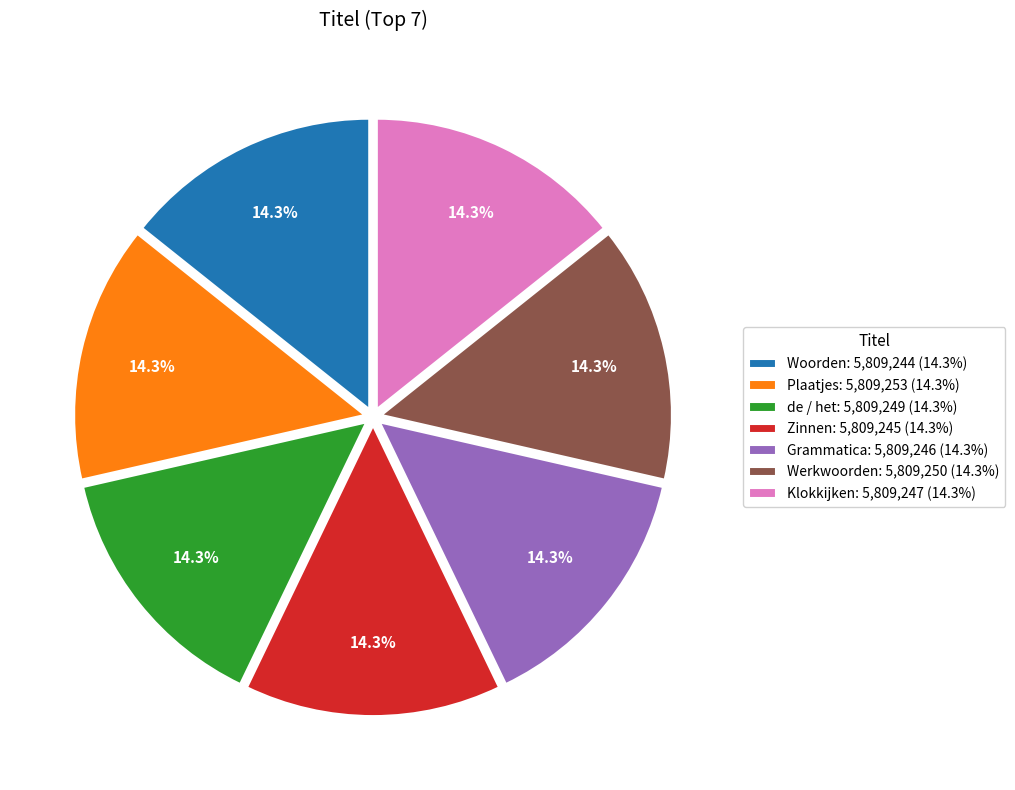

Approximately how many times larger is the value at Woorden: 5,809,244 (14.3%) compared to Zinnen: 5,809,245 (14.3%)?

1.0